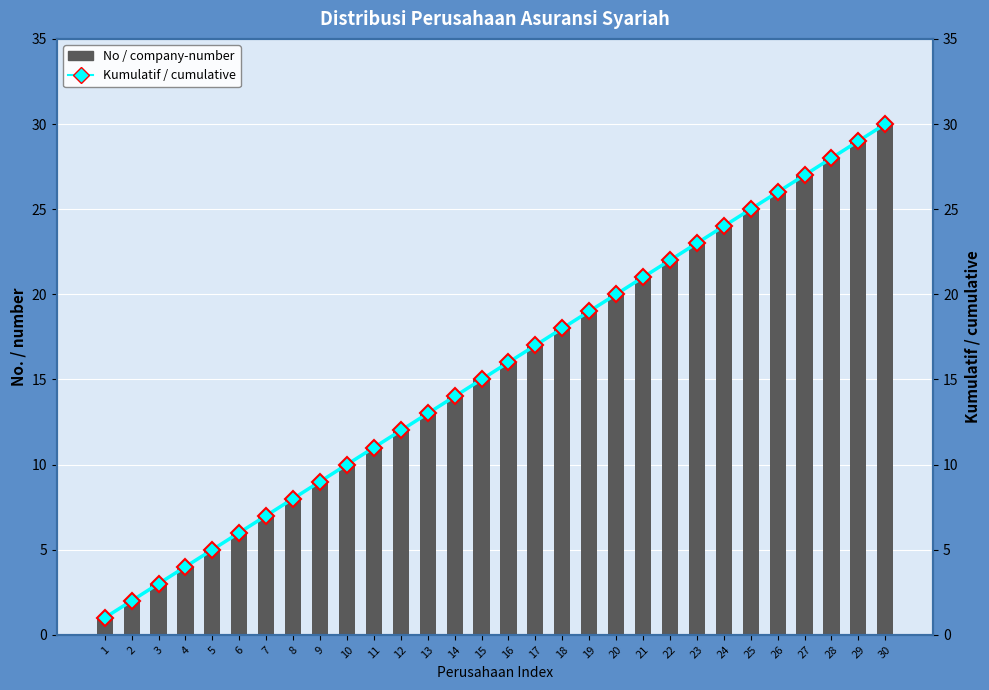

What is the highest value of the No / company-number series?

30